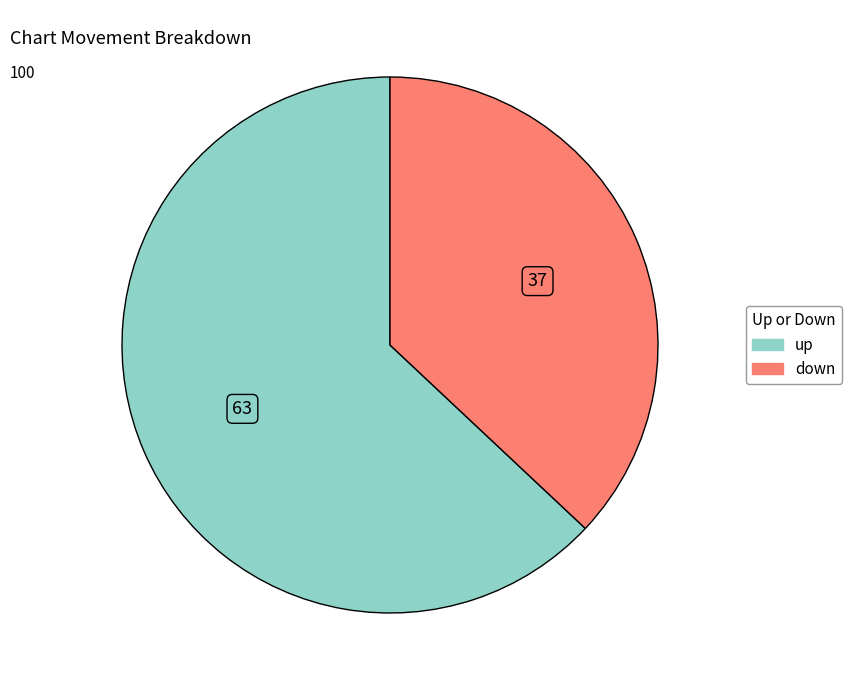

What is the ratio of the value at up to the value at down?

1.7